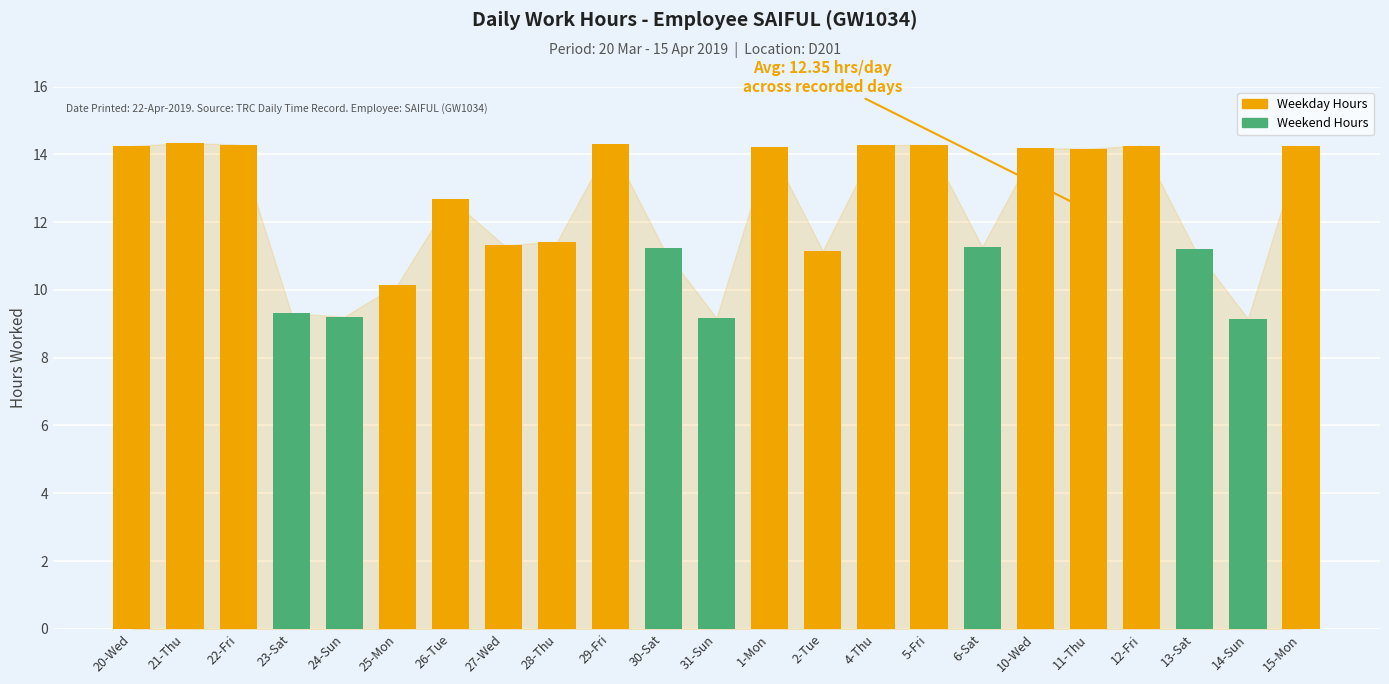

What is the difference between the values at 14-Sun and 5-Fri?

5.1